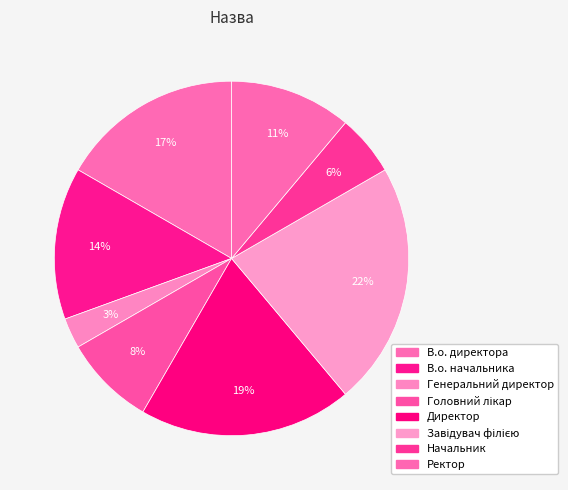

To the nearest percent, what is the difference between the Директор and Ректор slice percentages?

8%